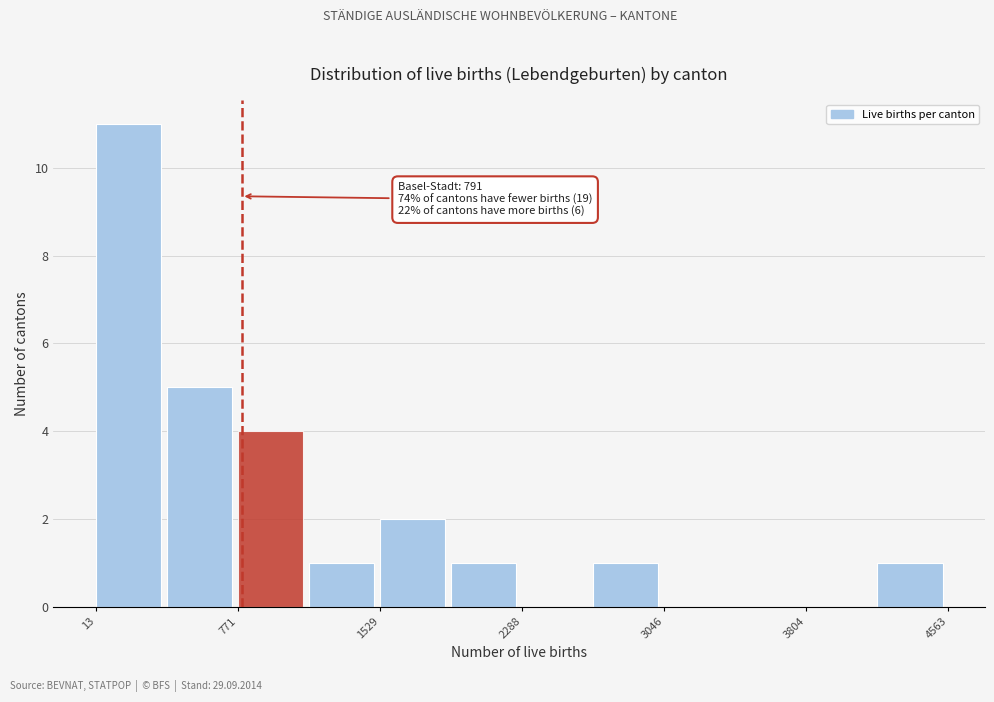

Read against the x-axis, roughly where is the centre of the tallest bar?

200